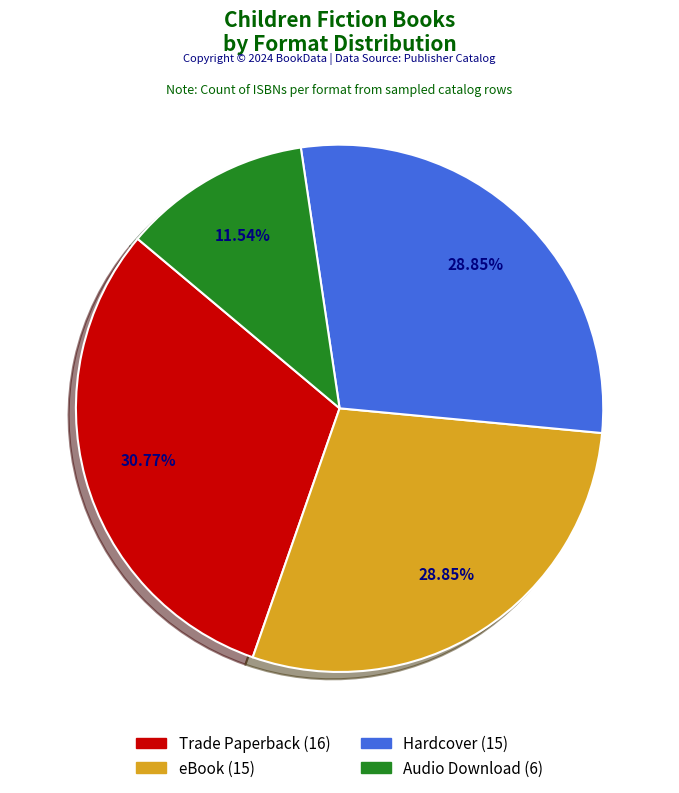

To the nearest percent, what is the combined percentage of Audio Download and Trade Paperback?

42%